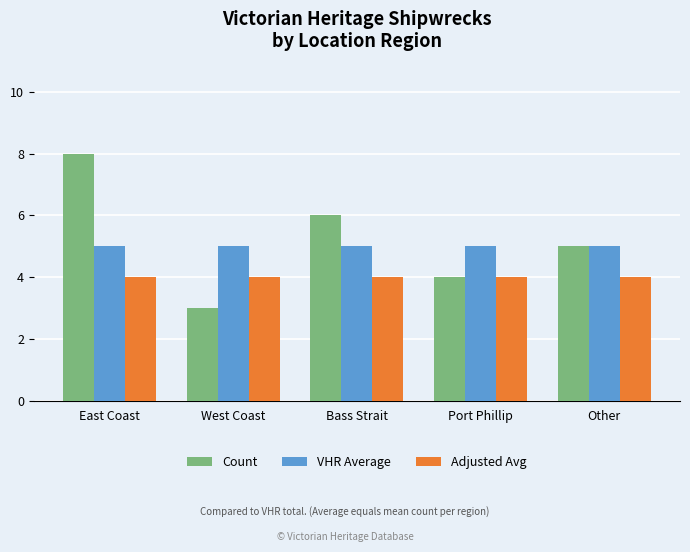

What is the lowest value of the Count series?

3